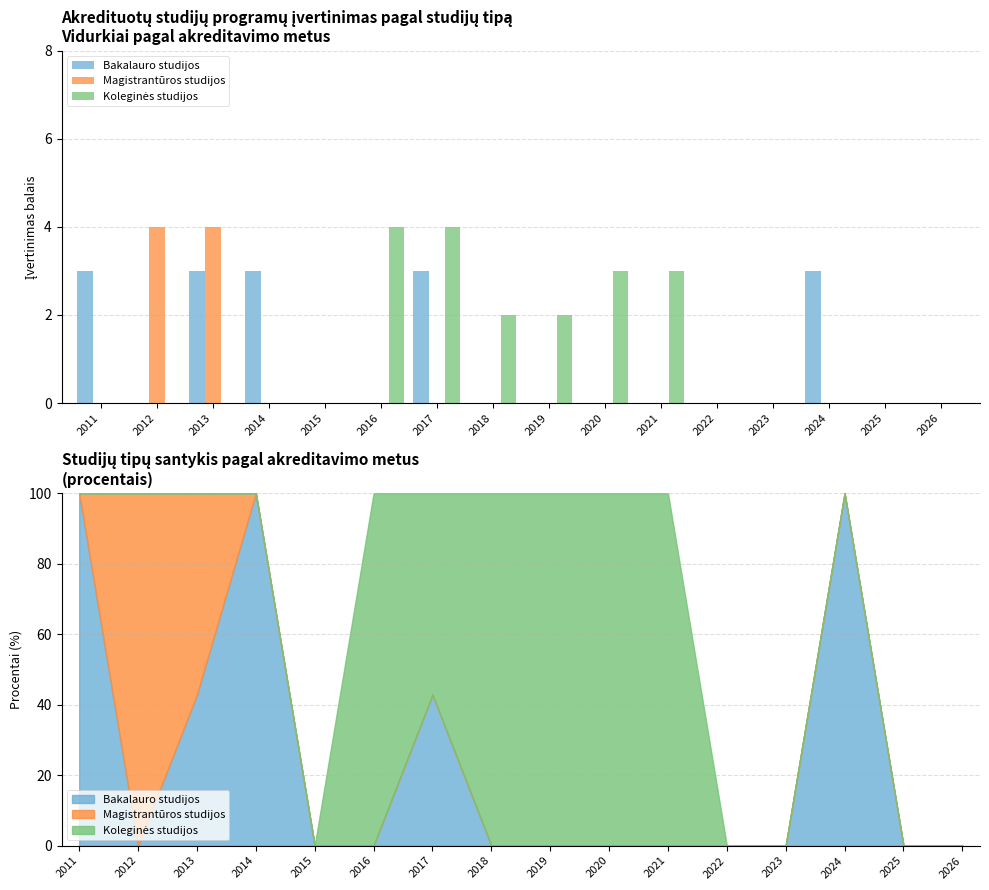

How many groups of bars are there?

16